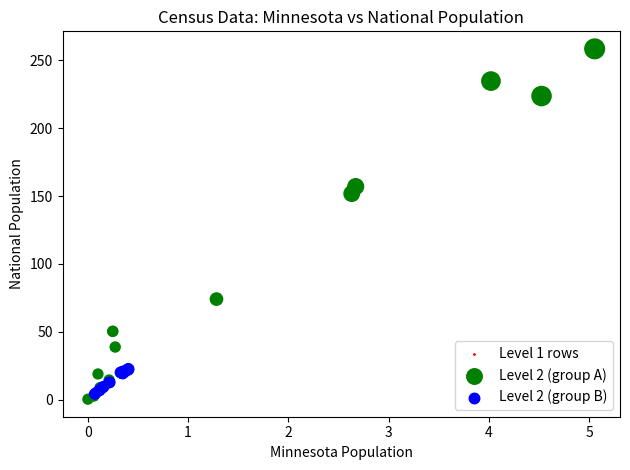

Which series has the widest spread of Y values?

Level 2 (group A)